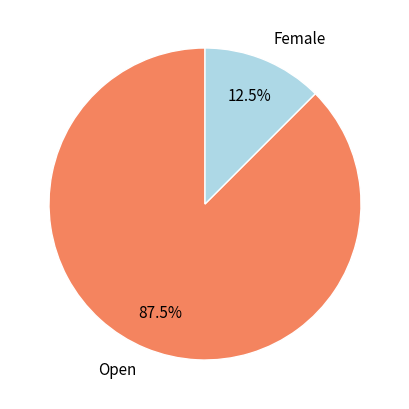

Does Female represent more than half of the total?

No